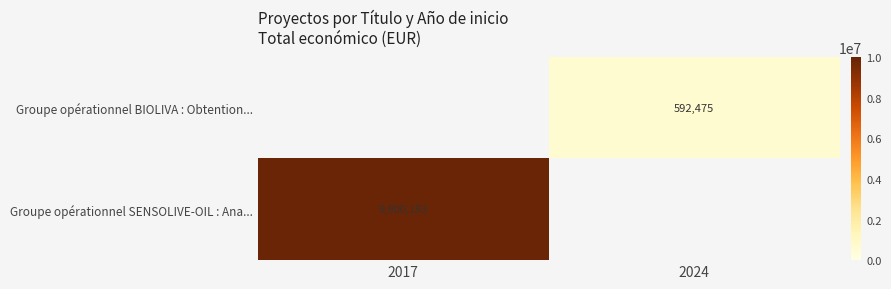

Is it true that Groupe opérationnel BIOLIVA : Obtention... equals 214883 at 2024?

False